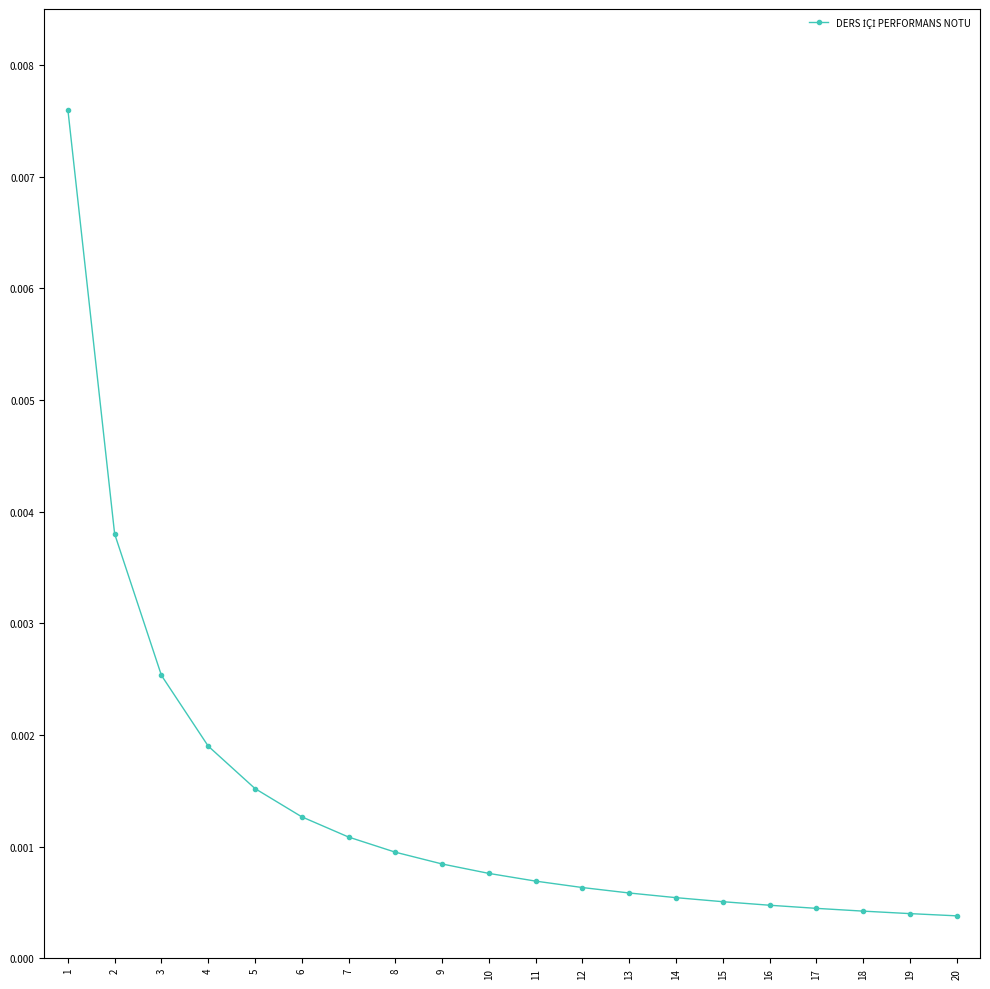

List the labels in order of value, largest first.

1, 2, 3, 4, 5, 6, 7, 8, 9, 10, 11, 12, 13, 14, 15, 16, 17, 18, 19, 20